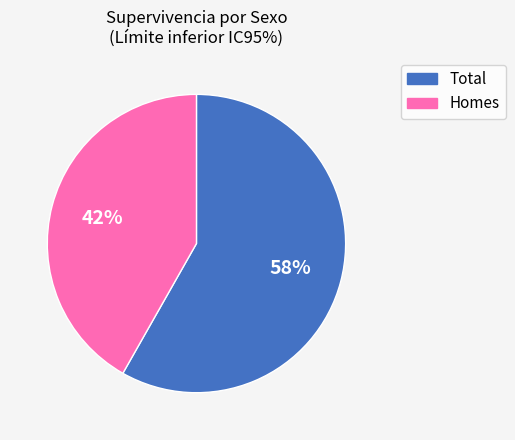

How many segments does this pie chart have?

2